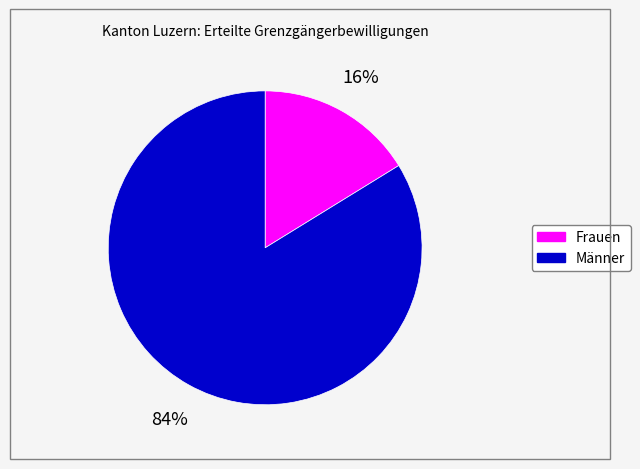

Which slice represents more than half of the pie?

Männer